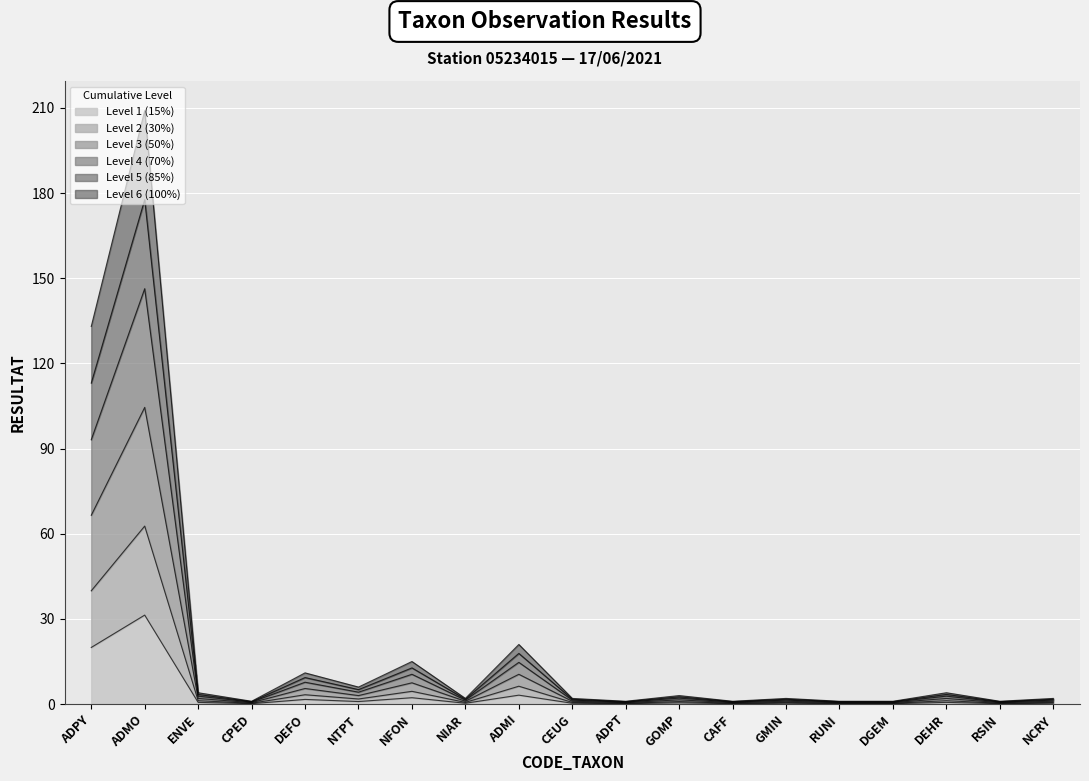

What is the change in value from ADPY to GMIN?

-19.6